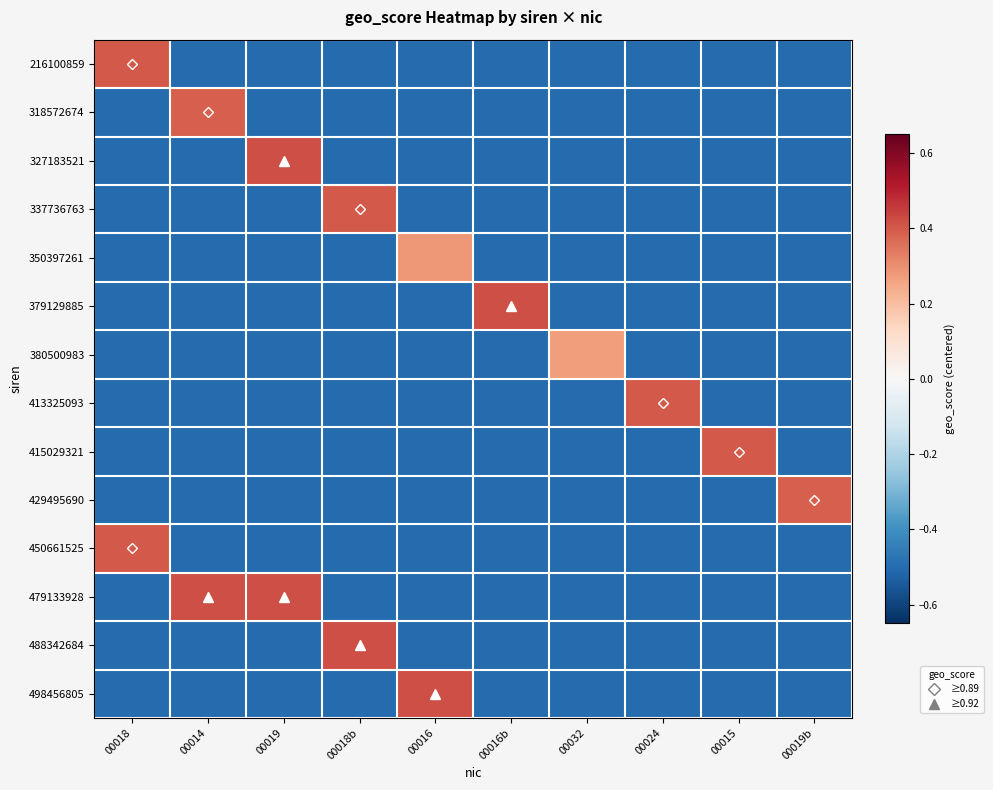

At which category does the chart reach its peak across all series?

00019